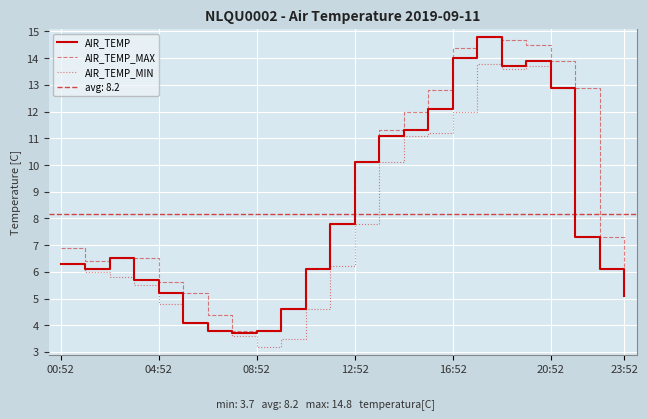

At which label does AIR_TEMP reach its peak?

17